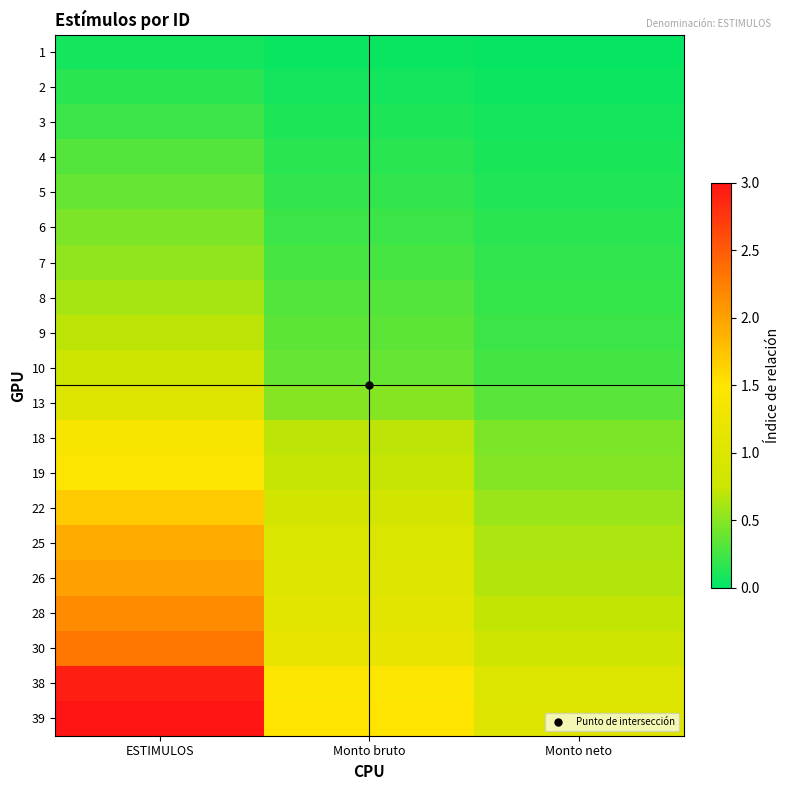

Reading left to right, what are all the values shown in this chart?

1: ESTIMULOS=0.1	Monto bruto=0.0	Monto neto=0.0
2: ESTIMULOS=0.2	Monto bruto=0.1	Monto neto=0.1
3: ESTIMULOS=0.2	Monto bruto=0.1	Monto neto=0.1
4: ESTIMULOS=0.3	Monto bruto=0.2	Monto neto=0.1
5: ESTIMULOS=0.4	Monto bruto=0.2	Monto neto=0.1
6: ESTIMULOS=0.5	Monto bruto=0.2	Monto neto=0.2
7: ESTIMULOS=0.5	Monto bruto=0.3	Monto neto=0.2
8: ESTIMULOS=0.6	Monto bruto=0.3	Monto neto=0.2
9: ESTIMULOS=0.7	Monto bruto=0.3	Monto neto=0.2
10: ESTIMULOS=0.8	Monto bruto=0.4	Monto neto=0.3
13: ESTIMULOS=1.0	Monto bruto=0.5	Monto neto=0.3
18: ESTIMULOS=1.4	Monto bruto=0.7	Monto neto=0.5
19: ESTIMULOS=1.5	Monto bruto=0.7	Monto neto=0.5
22: ESTIMULOS=1.7	Monto bruto=0.8	Monto neto=0.6
25: ESTIMULOS=1.9	Monto bruto=1.0	Monto neto=0.6
26: ESTIMULOS=2.0	Monto bruto=1.0	Monto neto=0.7
28: ESTIMULOS=2.2	Monto bruto=1.1	Monto neto=0.7
30: ESTIMULOS=2.3	Monto bruto=1.2	Monto neto=0.8
38: ESTIMULOS=2.9	Monto bruto=1.5	Monto neto=1.0
39: ESTIMULOS=3.0	Monto bruto=1.5	Monto neto=1.0